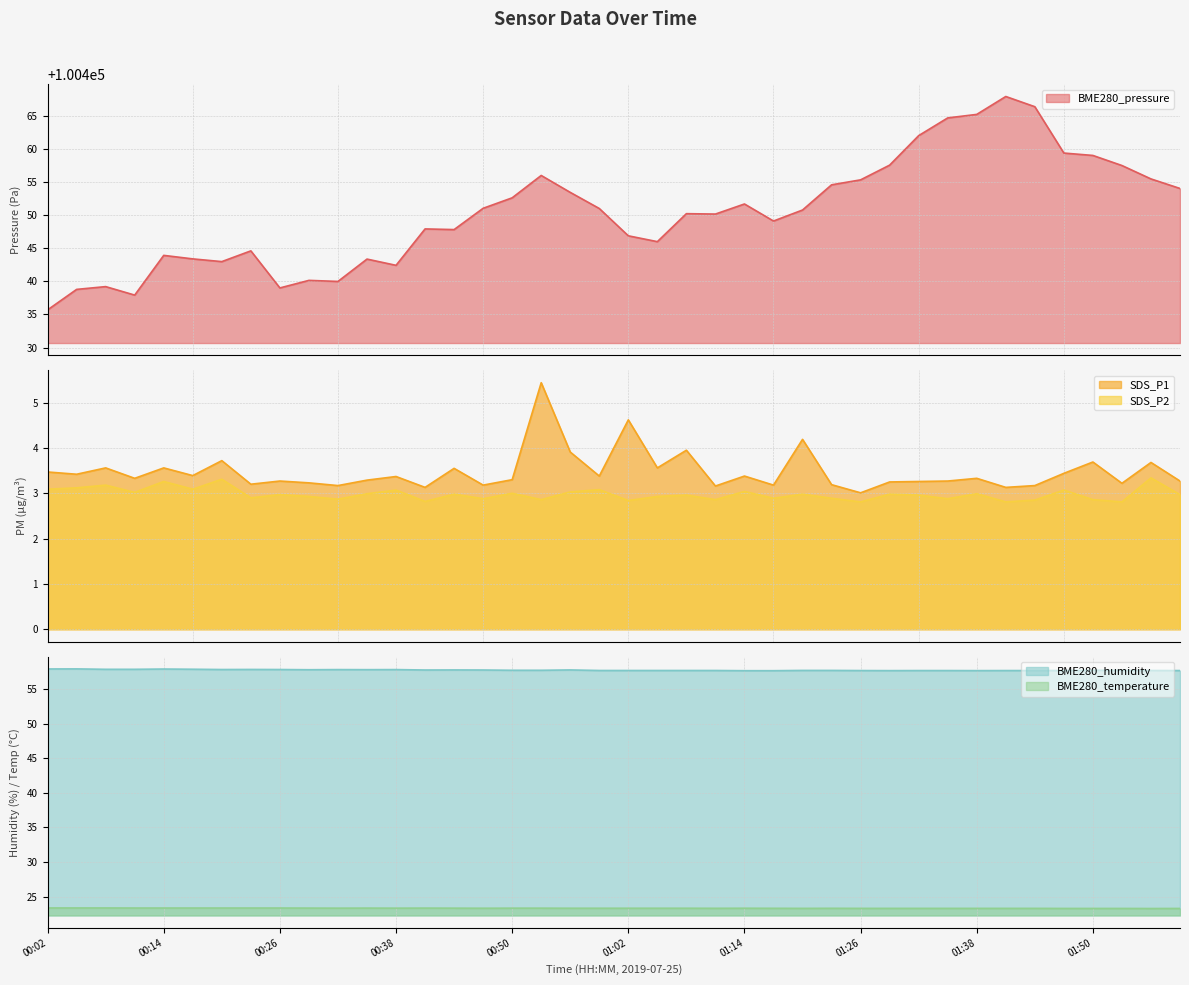

Where is the first local maximum for SDS_P2?

00:08